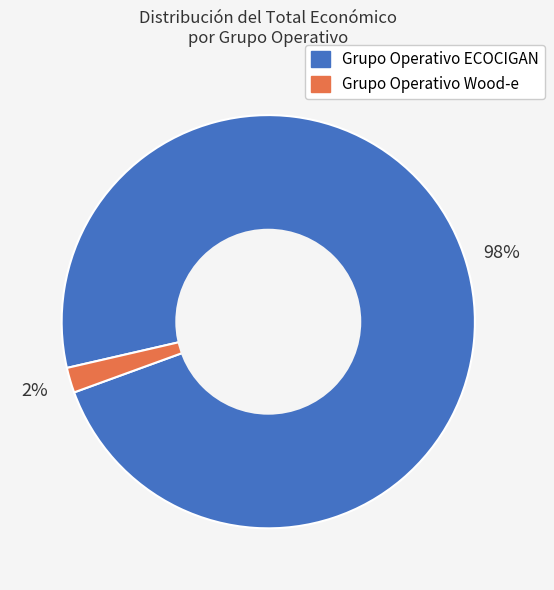

Does Grupo Operativo ECOCIGAN account for over 50% of the chart?

Yes